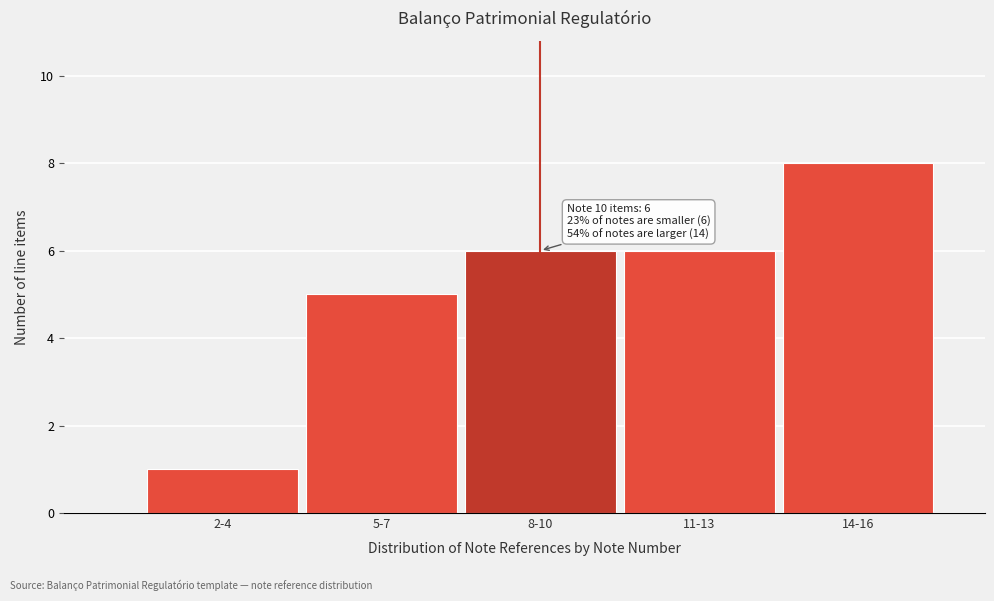

Reading left to right, transcribe all the data shown in this chart.

2-4=1	5-7=5	8-10=6	11-13=6	14-16=8